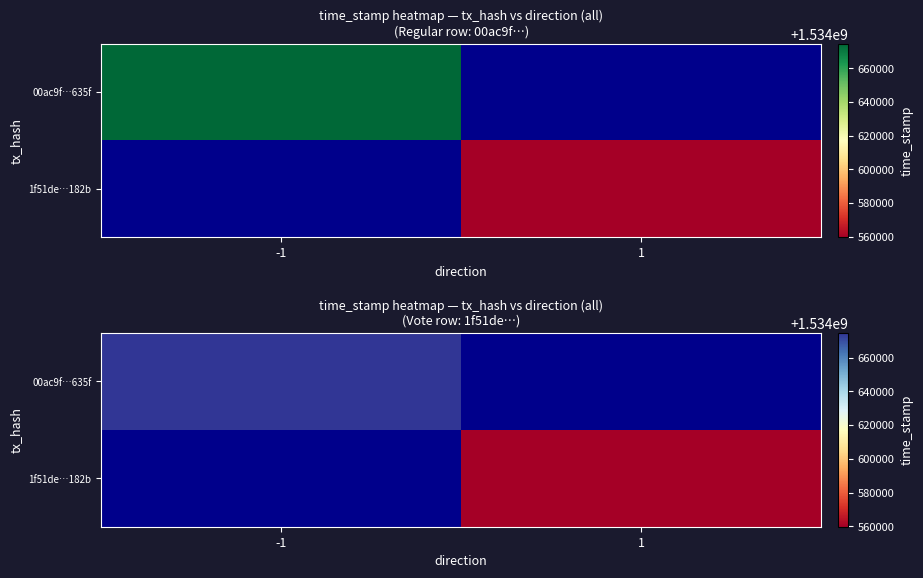

Which label corresponds to the smallest value in the chart?

1